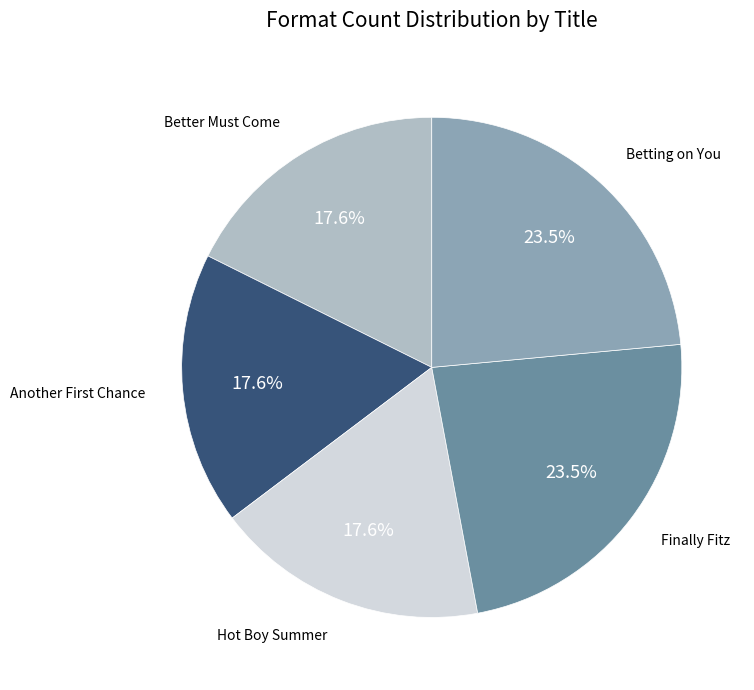

Does any single category account for the majority?

No